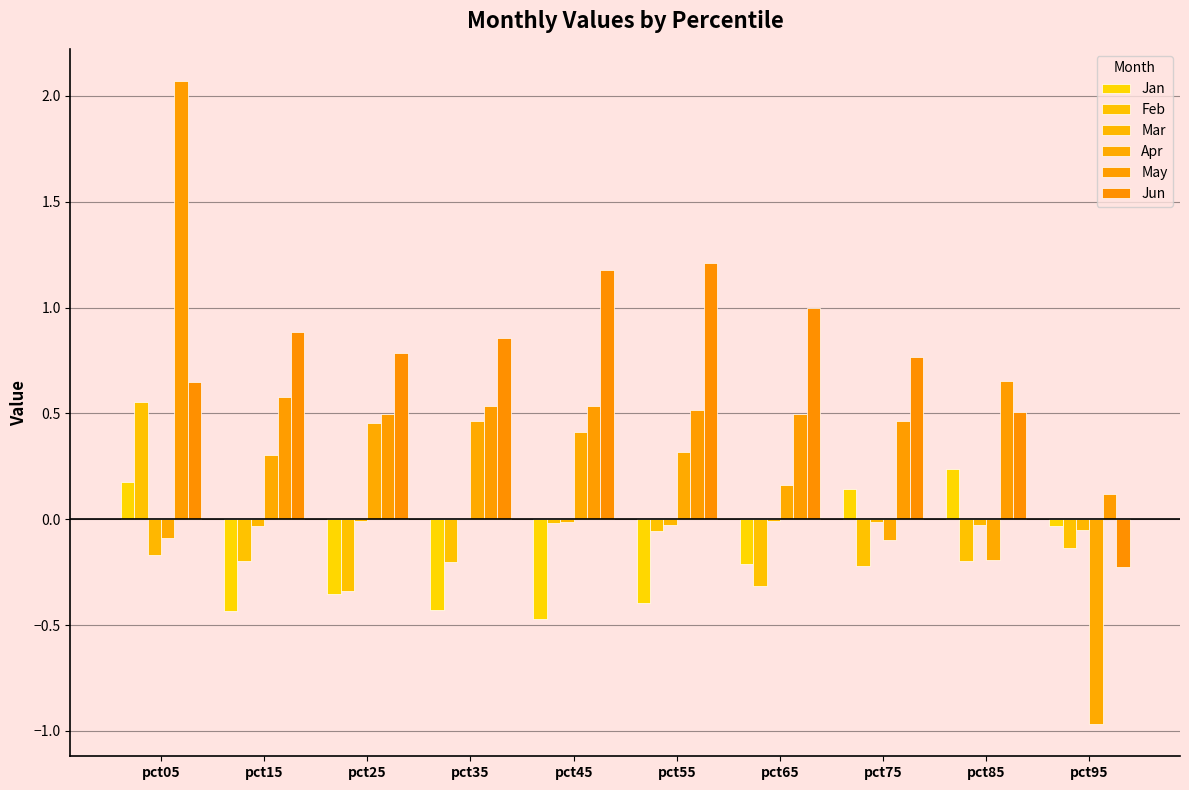

How many series are shown in this chart?

6